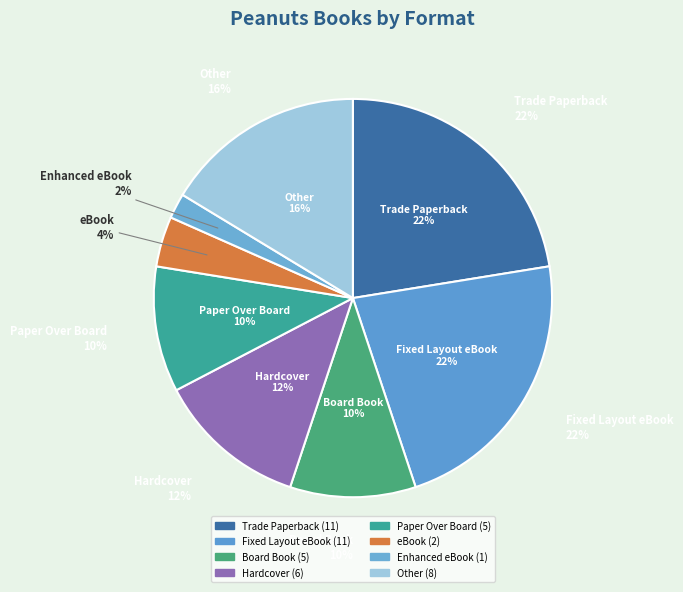

Is there any slice that represents more than half of the pie?

No